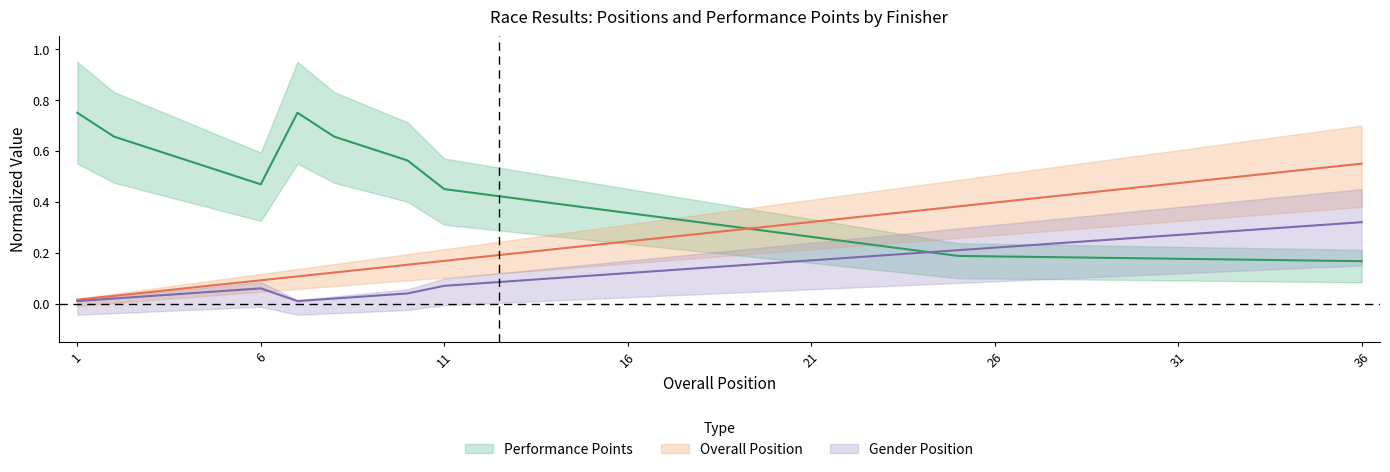

How many lines are shown in the chart?

3